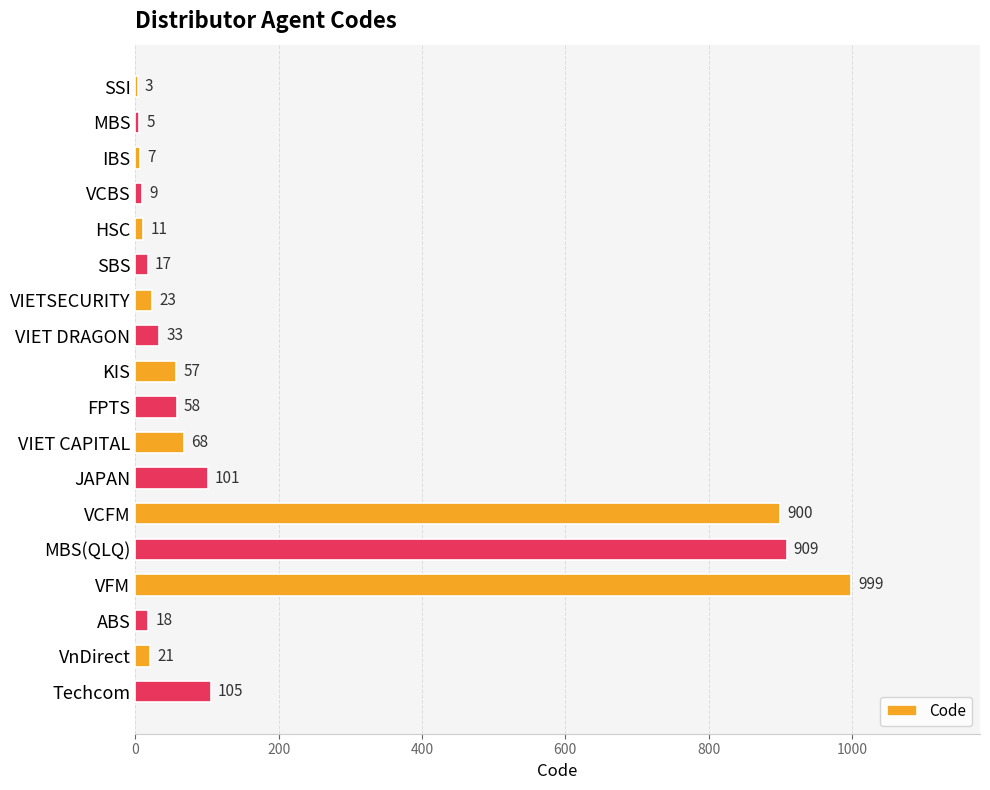

Reading bottom to top, transcribe all the data shown in this chart.

Techcom=105	VnDirect=21	ABS=18	VFM=999	MBS(QLQ)=909	VCFM=900	JAPAN=101	VIET CAPITAL=68	FPTS=58	KIS=57	VIET DRAGON=33	VIETSECURITY=23	SBS=17	HSC=11	VCBS=9	IBS=7	MBS=5	SSI=3